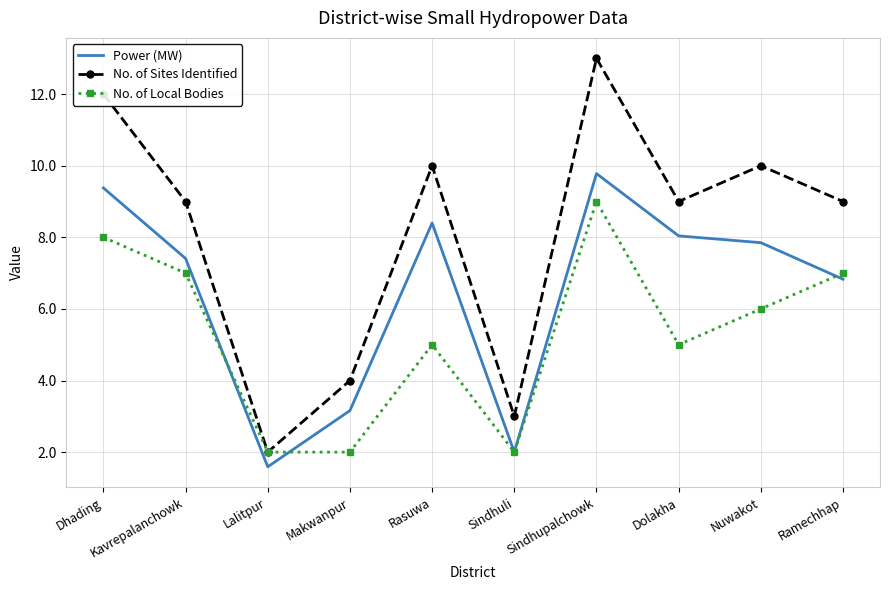

Where is the first local maximum for Power (MW)?

Rasuwa